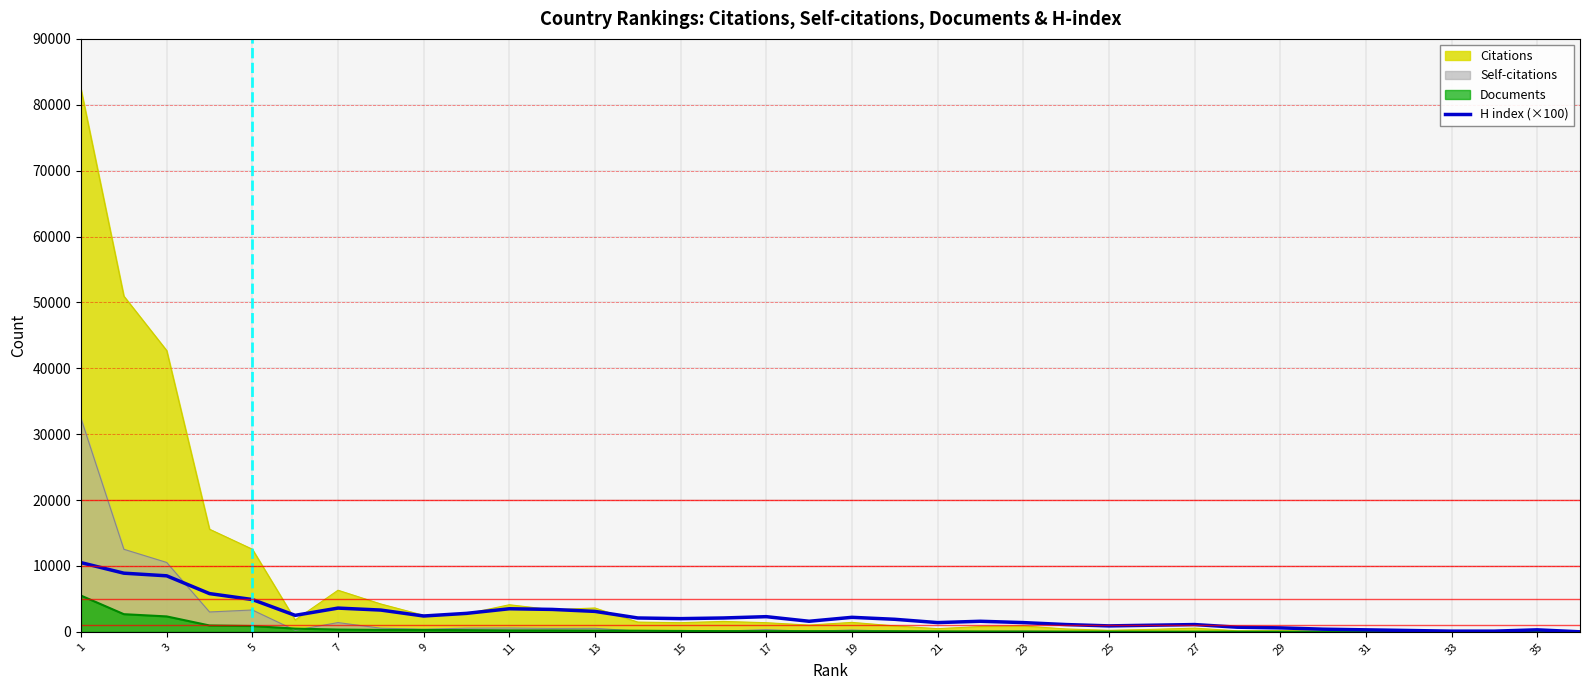

At which label does the data first exceed 2000?

1